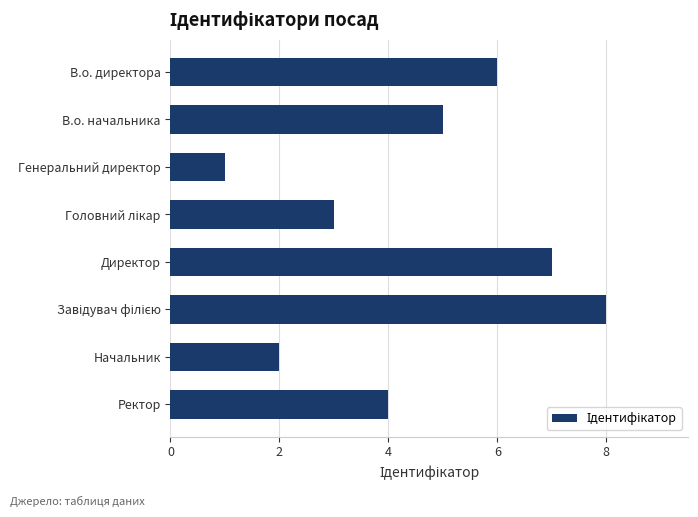

Does the chart contain stacked bars?

No